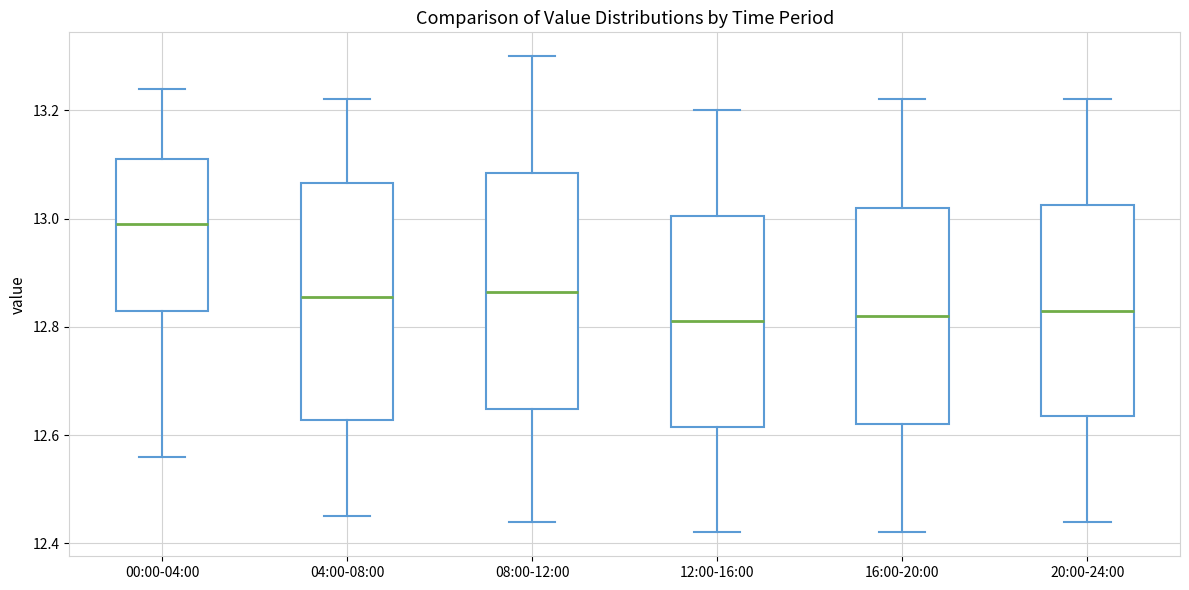

Reading left to right, read every box against the y-axis: the position of its median line, the range the box covers, and the ends of its whiskers. The values are not printed on the chart, so give them approximately, as read against the axis.

00:00-04:00: median 13.00, box 12.84 to 13.12, whiskers 12.56 to 13.24
04:00-08:00: median 12.86, box 12.62 to 13.06, whiskers 12.46 to 13.22
08:00-12:00: median 12.86, box 12.64 to 13.08, whiskers 12.44 to 13.30
12:00-16:00: median 12.82, box 12.62 to 13.00, whiskers 12.42 to 13.20
16:00-20:00: median 12.82, box 12.62 to 13.02, whiskers 12.42 to 13.22
20:00-24:00: median 12.84, box 12.64 to 13.02, whiskers 12.44 to 13.22